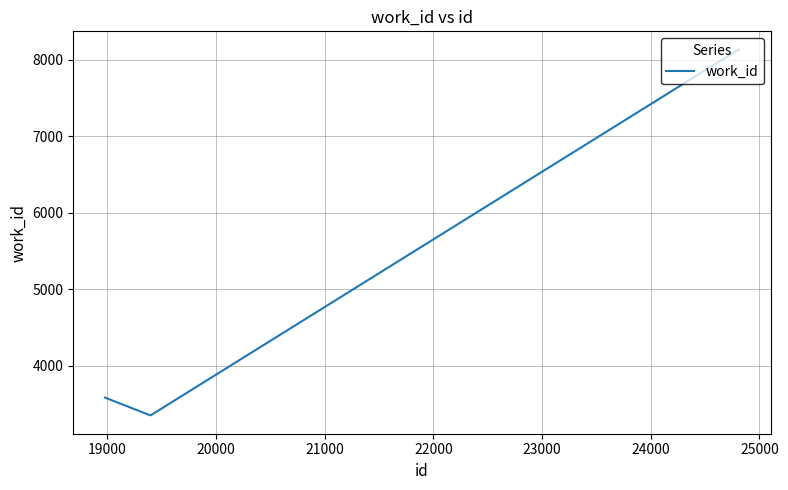

What is the greatest value displayed?

8129